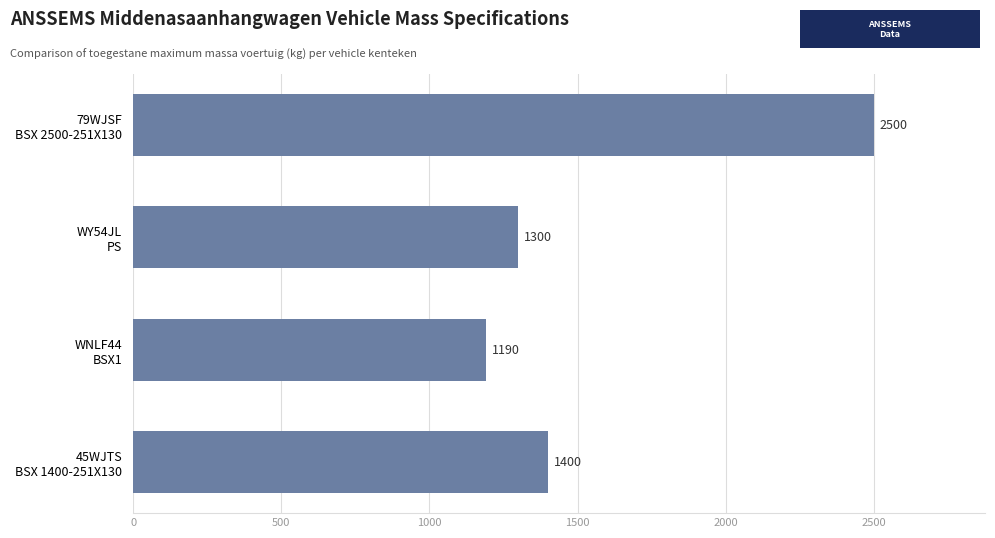

How many distinct data groups are displayed?

1